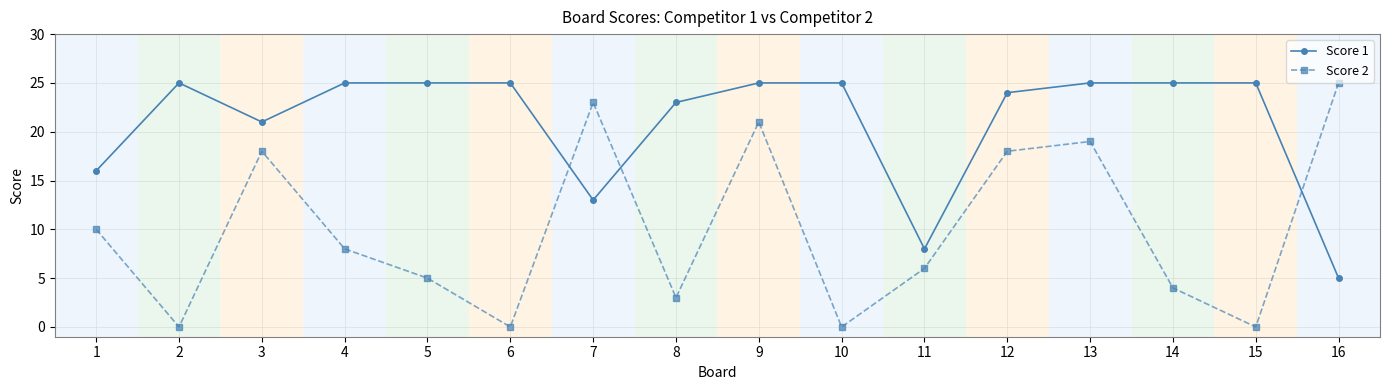

True or false: Score 2 has more than 2 points higher than both neighbors.

True